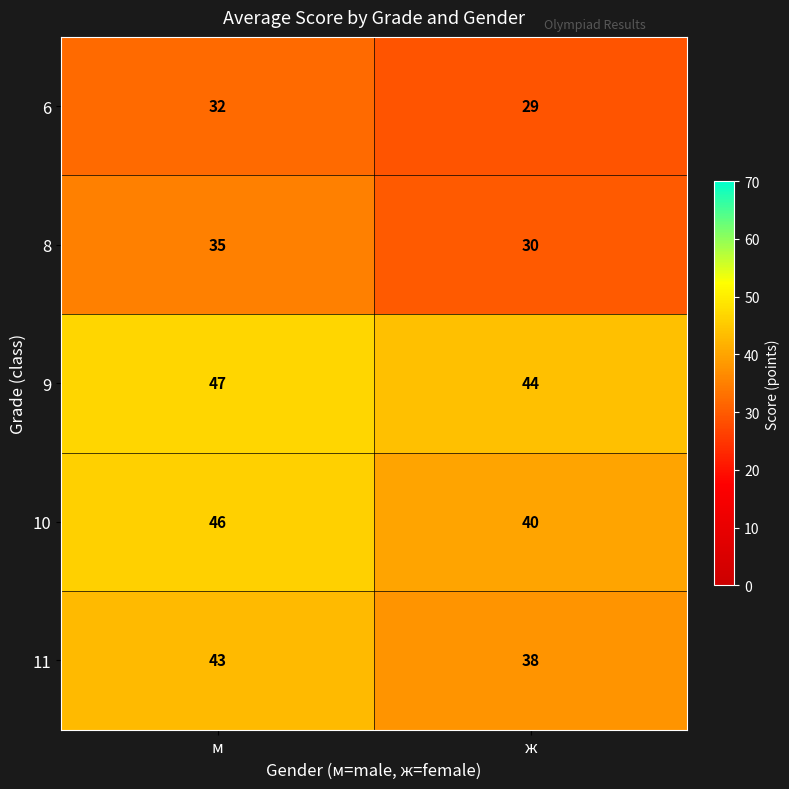

Reading left to right, transcribe all the data shown in this chart.

6: м=32	ж=29
8: м=35	ж=30
9: м=47	ж=44
10: м=46	ж=40
11: м=43	ж=38